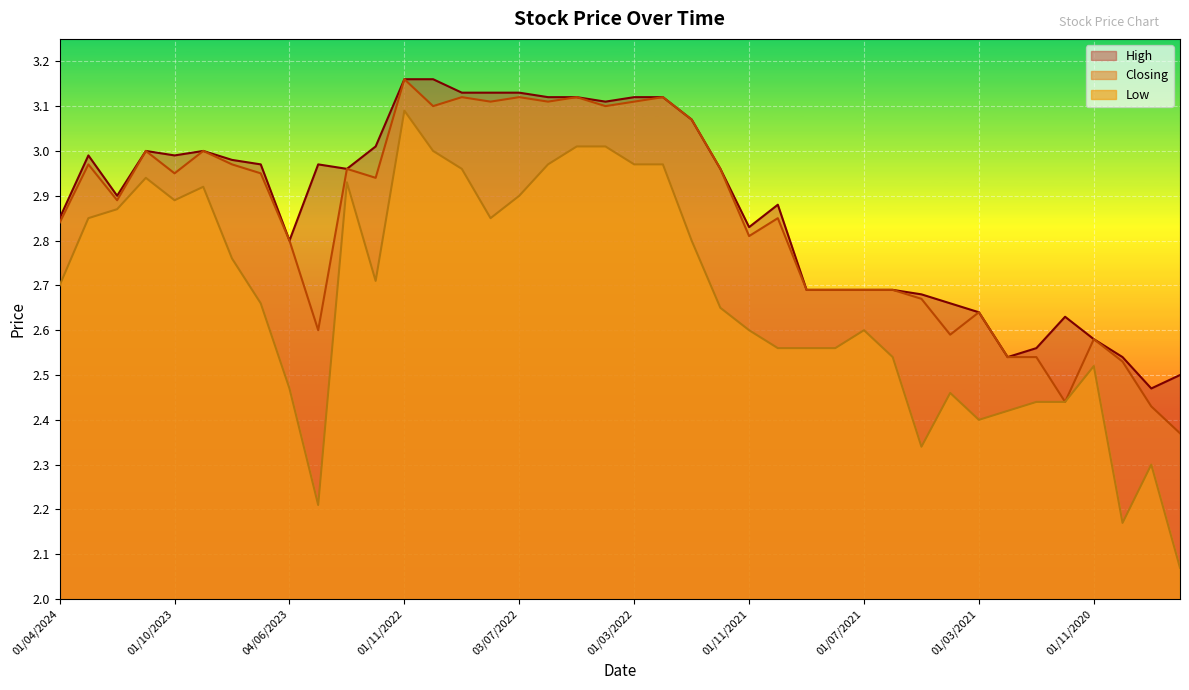

Reading left to right, transcribe all the data shown in this chart.

High: 2.9	3.0	2.9	3.0	3.0	3.0	3.0	3.0	2.8	3.0	3.0	3.0	3.2	3.2	3.1	3.1	3.1	3.1	3.1	3.1	3.1	3.1	3.1	3.0	2.8	2.9	2.7	2.7	2.7	2.7	2.7	2.7	2.6	2.5	2.6	2.6	2.6	2.5	2.5	2.5
Closing: 2.8	3.0	2.9	3.0	3.0	3.0	3.0	3.0	2.8	2.6	3.0	2.9	3.2	3.1	3.1	3.1	3.1	3.1	3.1	3.1	3.1	3.1	3.1	3.0	2.8	2.9	2.7	2.7	2.7	2.7	2.7	2.6	2.6	2.5	2.5	2.4	2.6	2.5	2.4	2.4
Low: 2.7	2.9	2.9	2.9	2.9	2.9	2.8	2.7	2.5	2.2	2.9	2.7	3.1	3.0	3.0	2.9	2.9	3.0	3.0	3.0	3.0	3.0	2.8	2.6	2.6	2.6	2.6	2.6	2.6	2.5	2.3	2.5	2.4	2.4	2.4	2.4	2.5	2.2	2.3	2.1